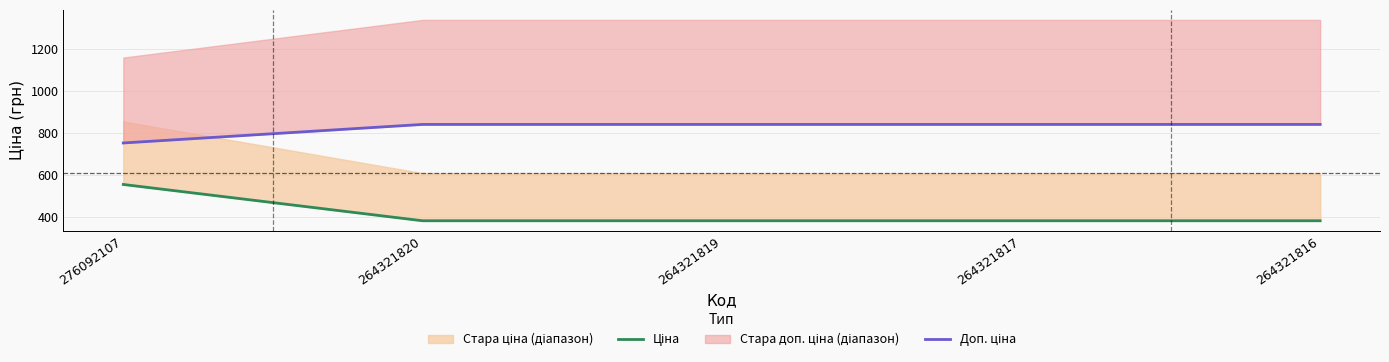

List the labels in order of Доп. ціна value, smallest first.

276092107, 264321820, 264321819, 264321817, 264321816